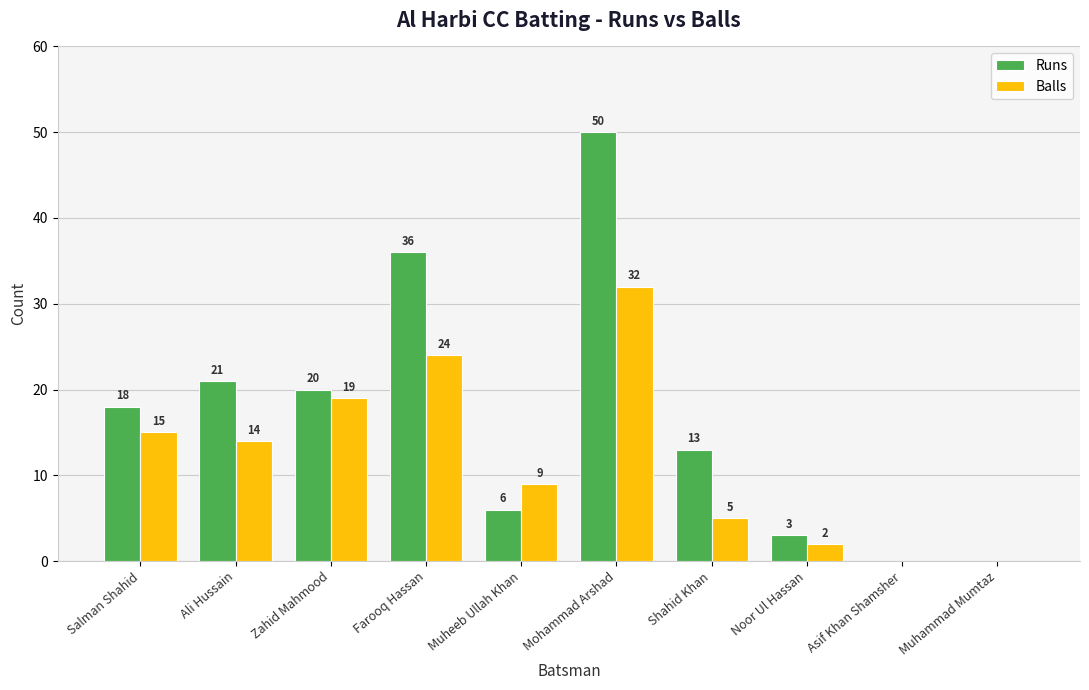

The Runs series shows -33 at Muhammad Mumtaz. True or false?

False